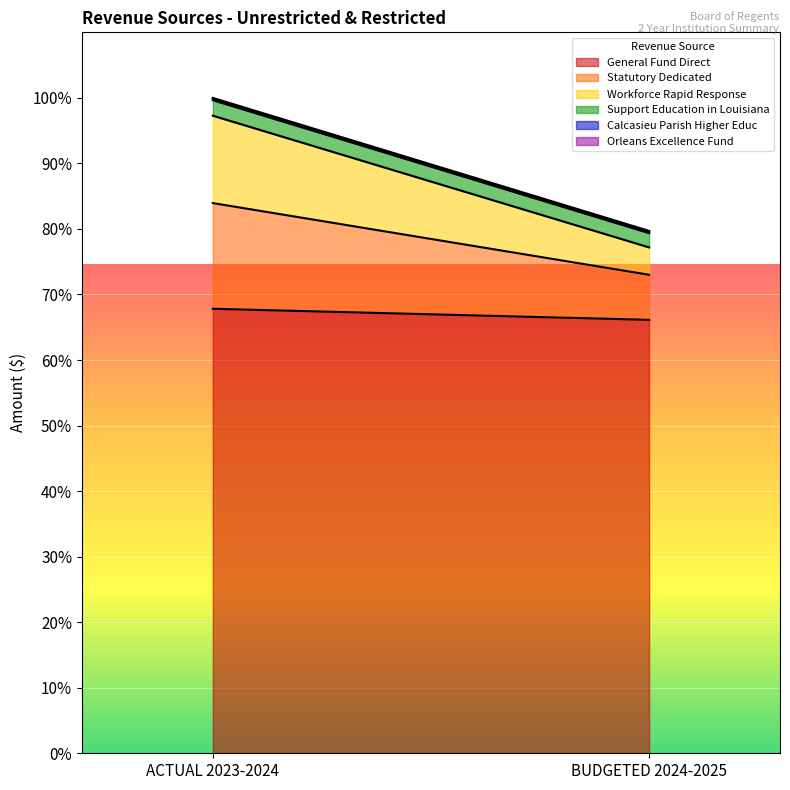

Reading left to right, extract all data points from this chart.

General Fund Direct: ACTUAL 2023-2024=167882950.0	BUDGETED 2024-2025=163713256.0
Statutory Dedicated: ACTUAL 2023-2024=39923483.8	BUDGETED 2024-2025=17005561.0
Workforce Rapid Response: ACTUAL 2023-2024=33004000.0	BUDGETED 2024-2025=10350000.0
Support Education in Louisiana: ACTUAL 2023-2024=5877136.0	BUDGETED 2024-2025=5411506.0
Calcasieu Parish Higher Educ: ACTUAL 2023-2024=564257.8	BUDGETED 2024-2025=484025.0
Orleans Excellence Fund: ACTUAL 2023-2024=288717.0	BUDGETED 2024-2025=332771.0